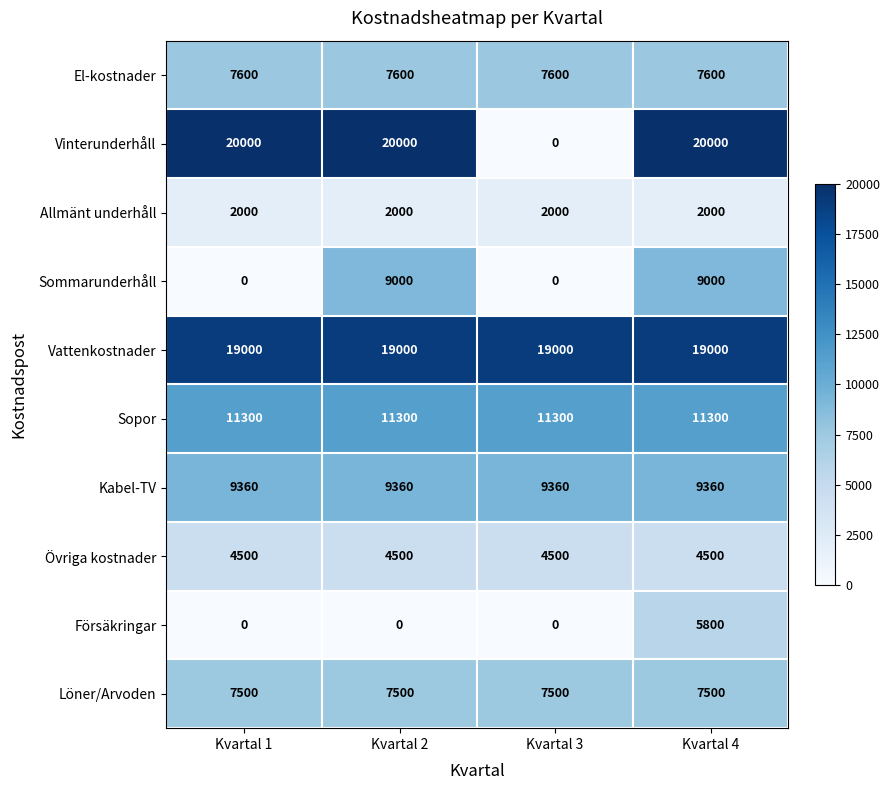

What is the total value across all series at Kvartal 3?

61260